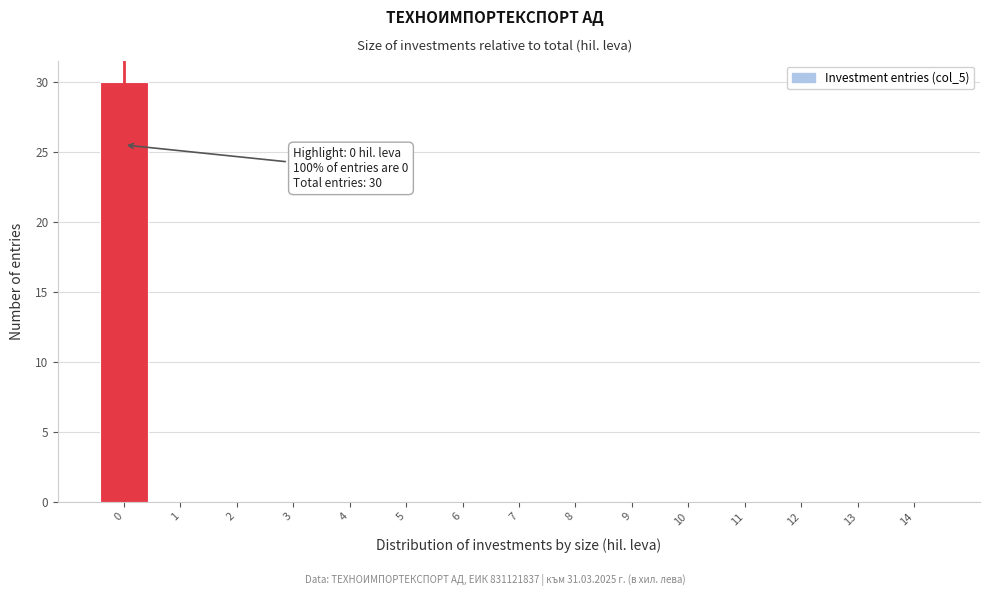

Which range on the x-axis has the tallest bar?

-0.5 to 0.5